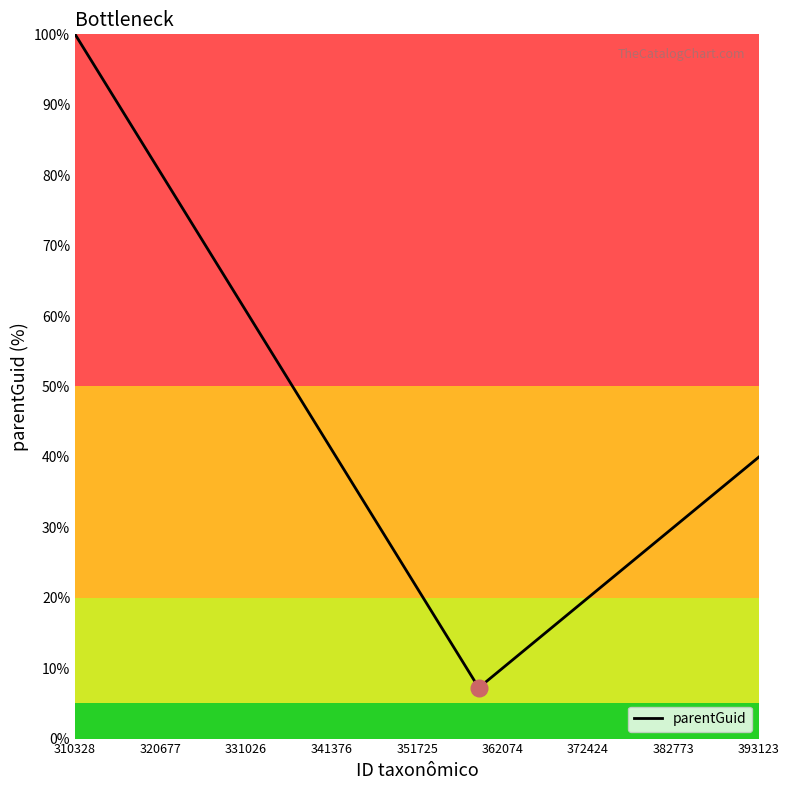

True or false: the data has more than 2 interior local peaks.

False